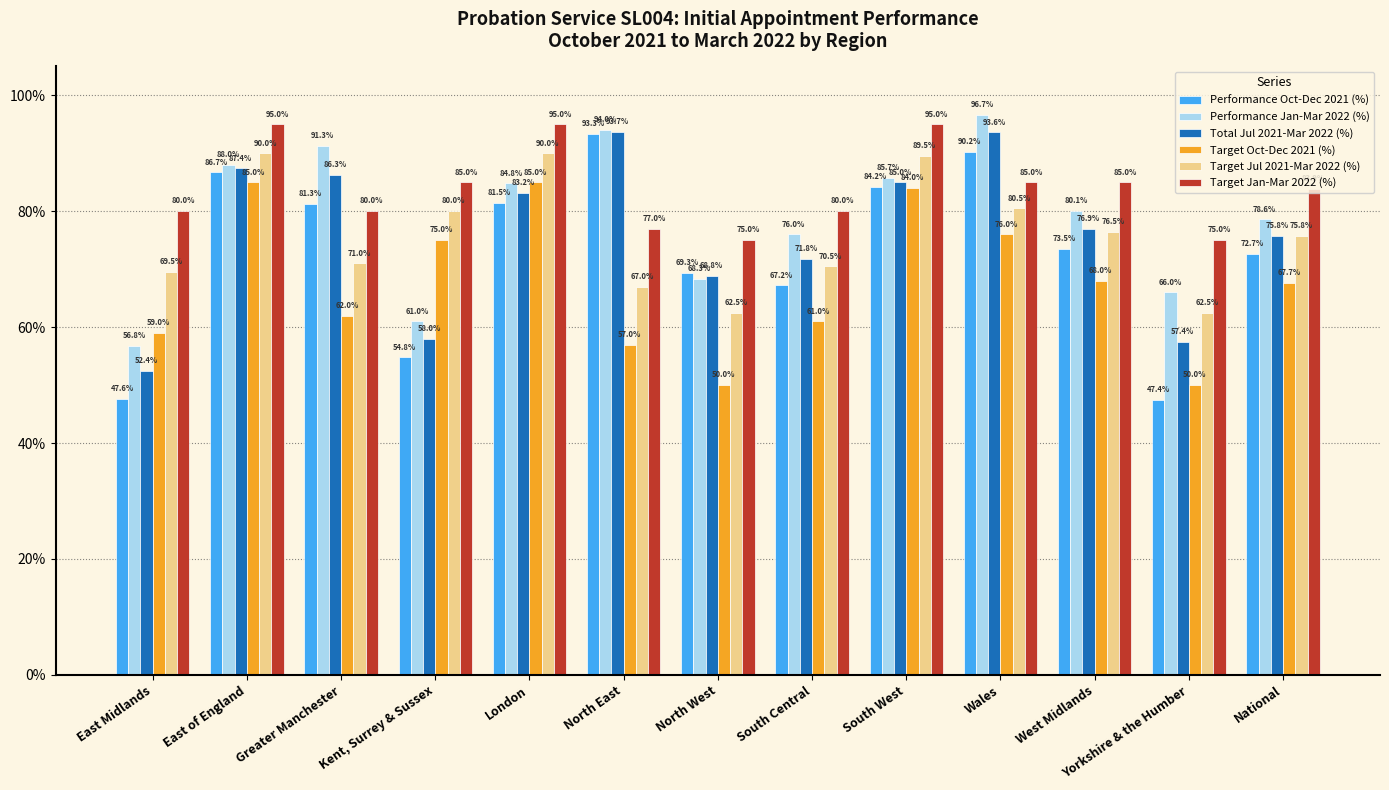

Which category has the highest value in the Total Jul 2021-Mar 2022 (%) series?

North East